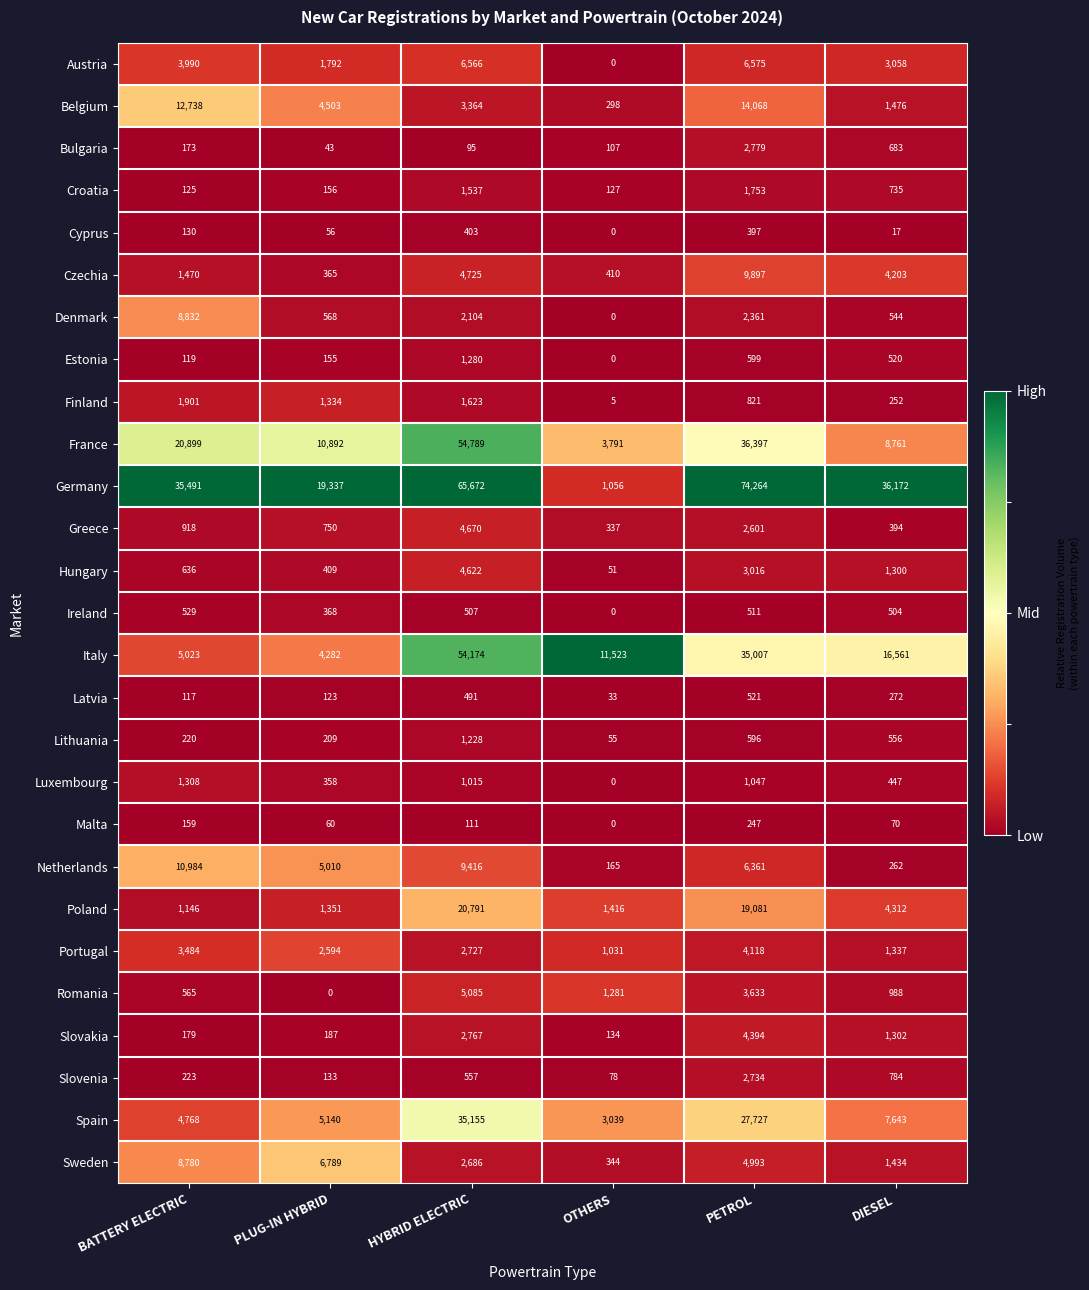

Which series has the widest spread of values?

Germany